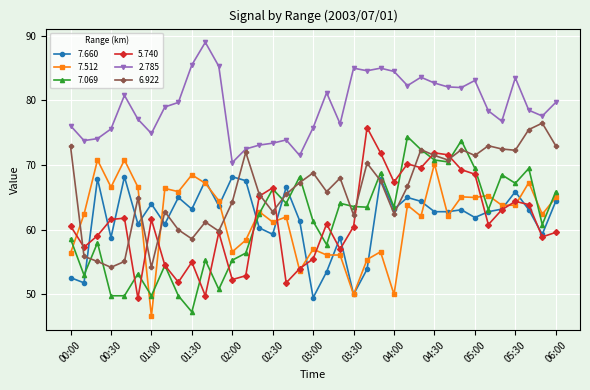

In 2.785, how many points are higher than both neighbors (excluding endpoints)?

9